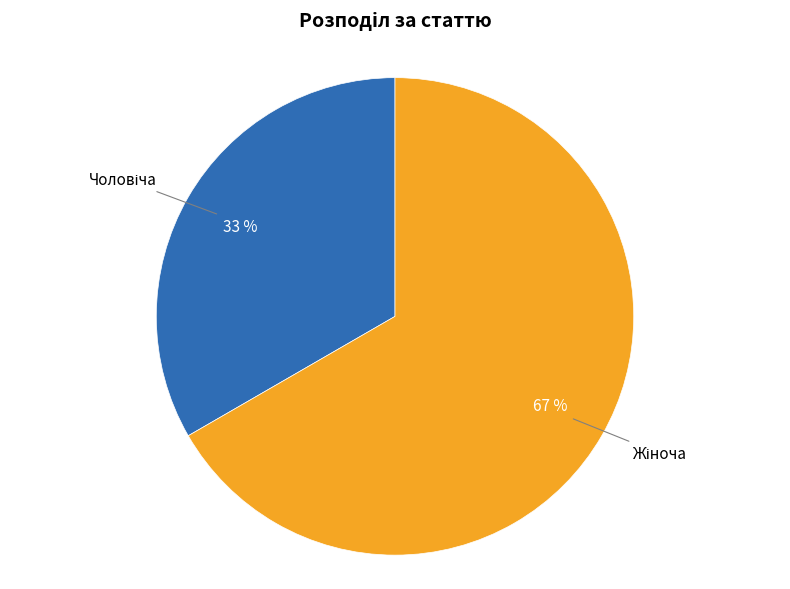

Is there a majority slice in this chart?

Yes